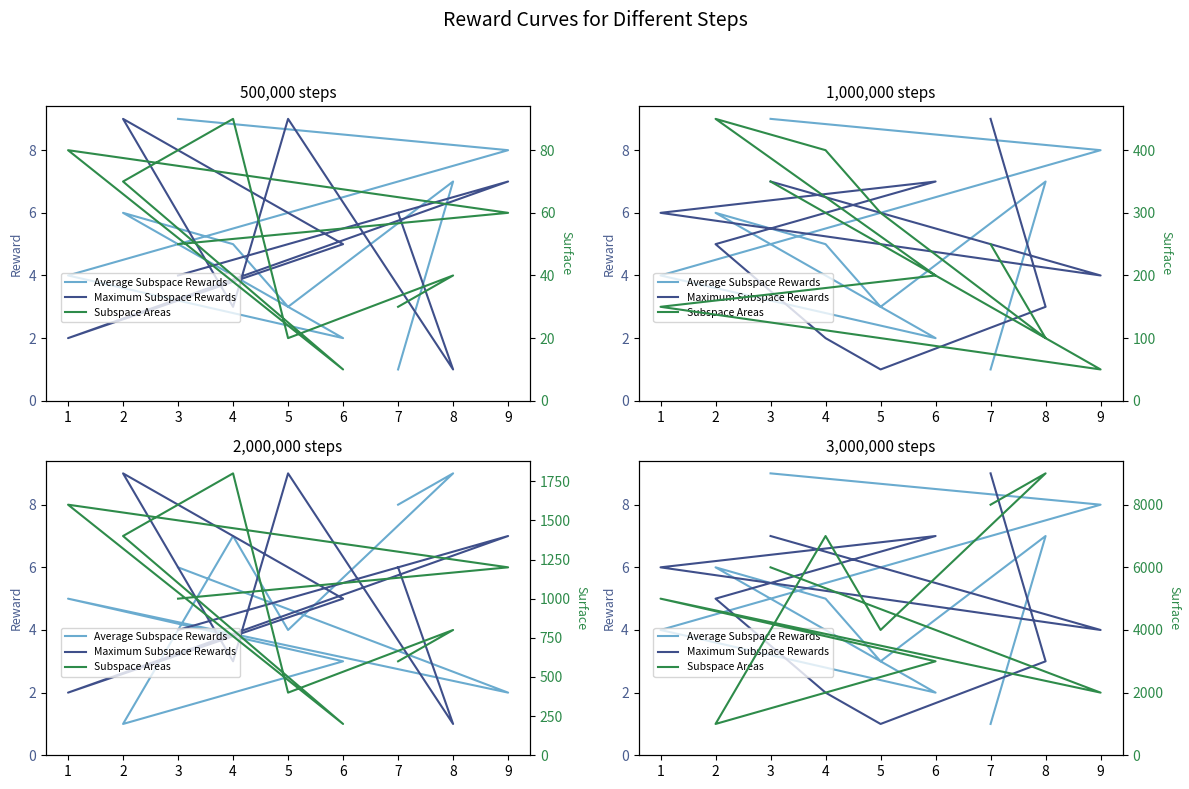

In Average Subspace Rewards, how many points are higher than both neighbors (excluding endpoints)?

2